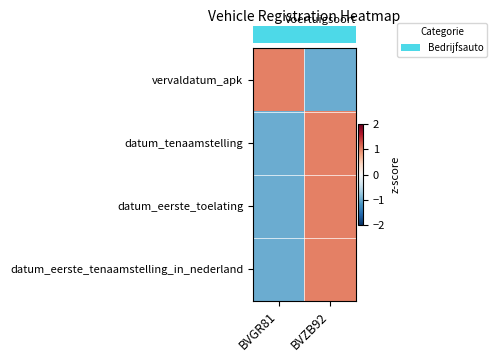

At which category is the sum across all series the highest?

BVZB92